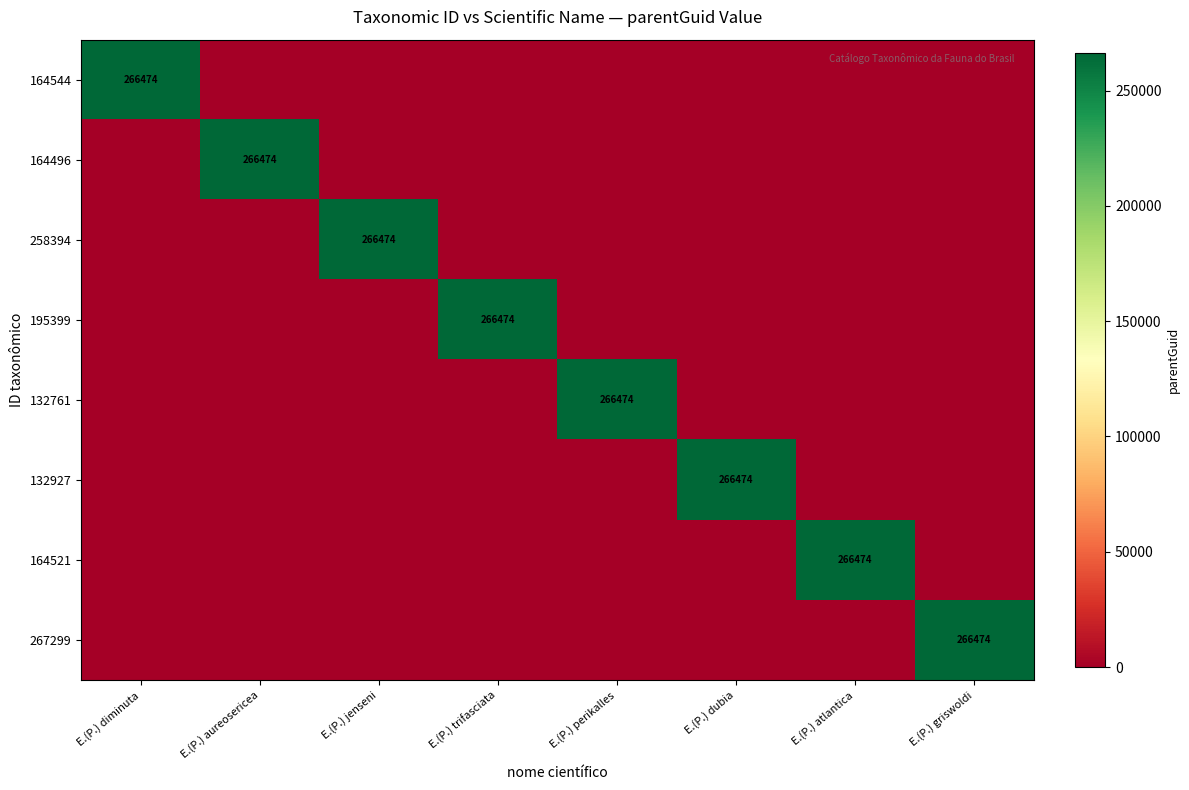

True or false: 132761 has a value of 266474 at E.(P.) perikalles.

True